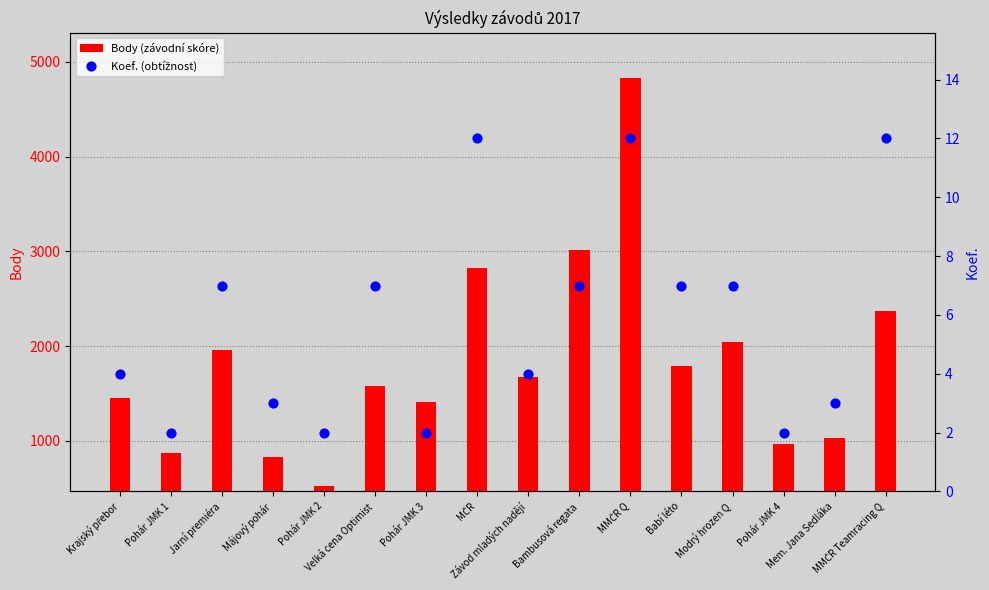

What are all the series names shown in the legend?

Body (závodní skóre), Koef. (obtížnost)